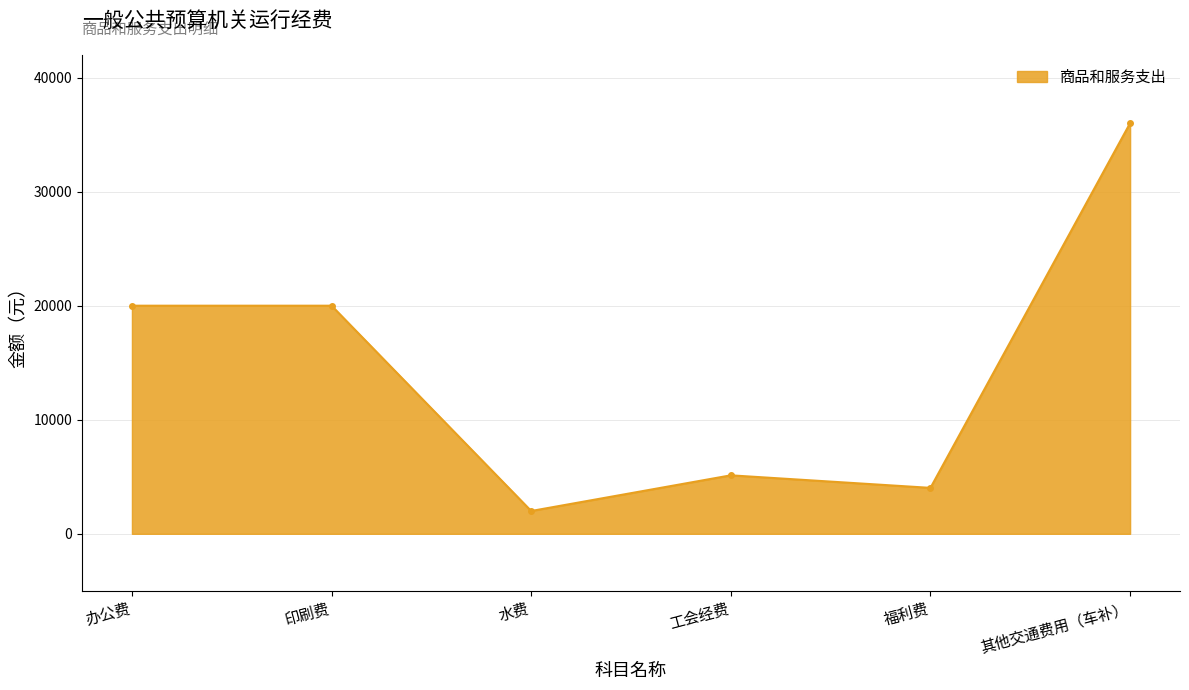

Which category has the lowest value across all series?

水费